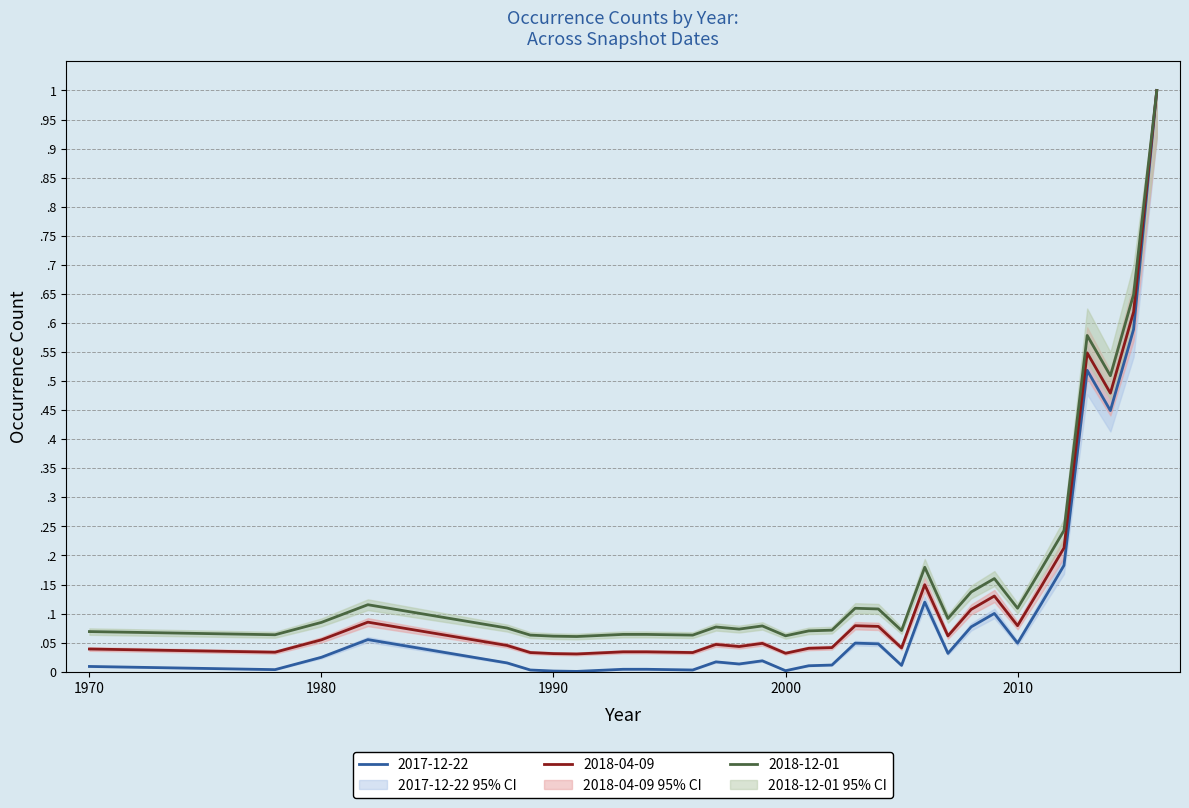

Reading right to left, what are all the values shown in this chart?

2017-12-22: 1.0	0.6	0.4	0.5	0.2	0.1	0.0	0.1	0.1	0.0	0.1	0.0	0.0	0.0	0.0	0.0	0.0	0.0	0.0	0.0	0.0	0.0	0.0	0.0	0.0	0.0	0.0	0.1	0.0	0.0	0.0
2018-04-09: 1.0	0.6	0.5	0.5	0.2	0.1	0.1	0.1	0.1	0.1	0.1	0.0	0.1	0.1	0.0	0.0	0.0	0.0	0.0	0.0	0.0	0.0	0.0	0.0	0.0	0.0	0.0	0.1	0.1	0.0	0.0
2018-12-01: 1.0	0.6	0.5	0.6	0.2	0.2	0.1	0.2	0.1	0.1	0.2	0.1	0.1	0.1	0.1	0.1	0.1	0.1	0.1	0.1	0.1	0.1	0.1	0.1	0.1	0.1	0.1	0.1	0.1	0.1	0.1